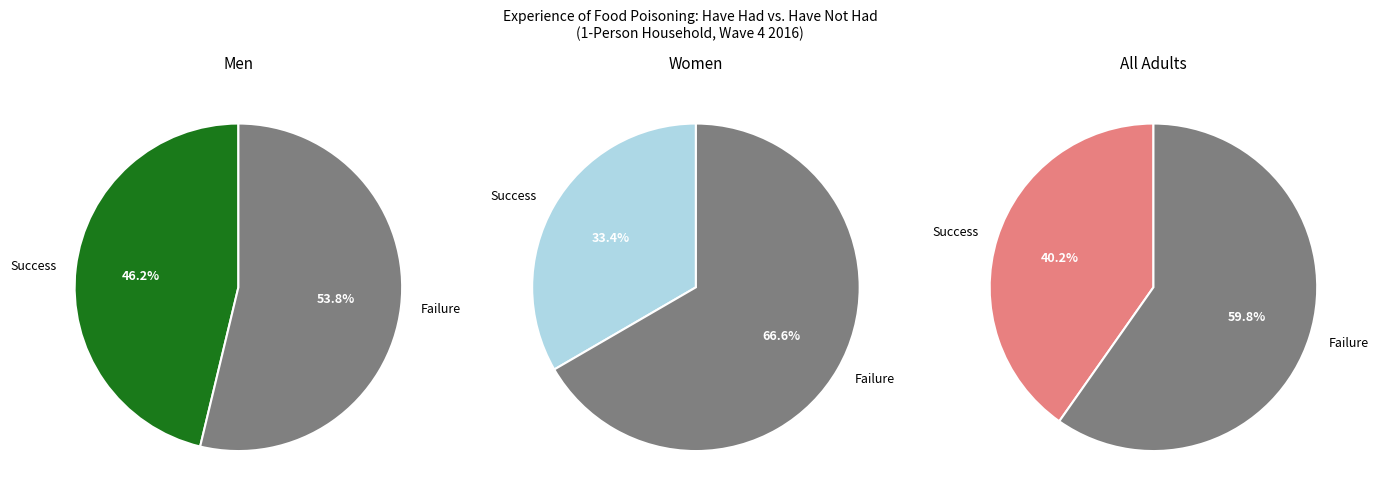

Rank the series at Have not had food poisoning from highest to lowest value.

Women, All adults, Men